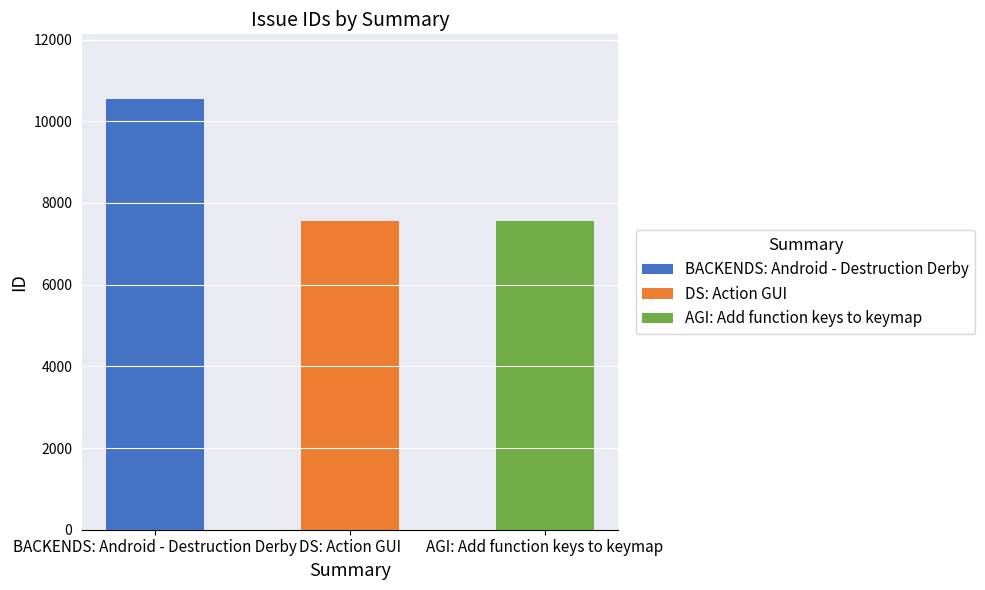

Rank the categories by value from highest to lowest.

BACKENDS: Android - Destruction Derby, AGI: Add function keys to keymap, DS: Action GUI